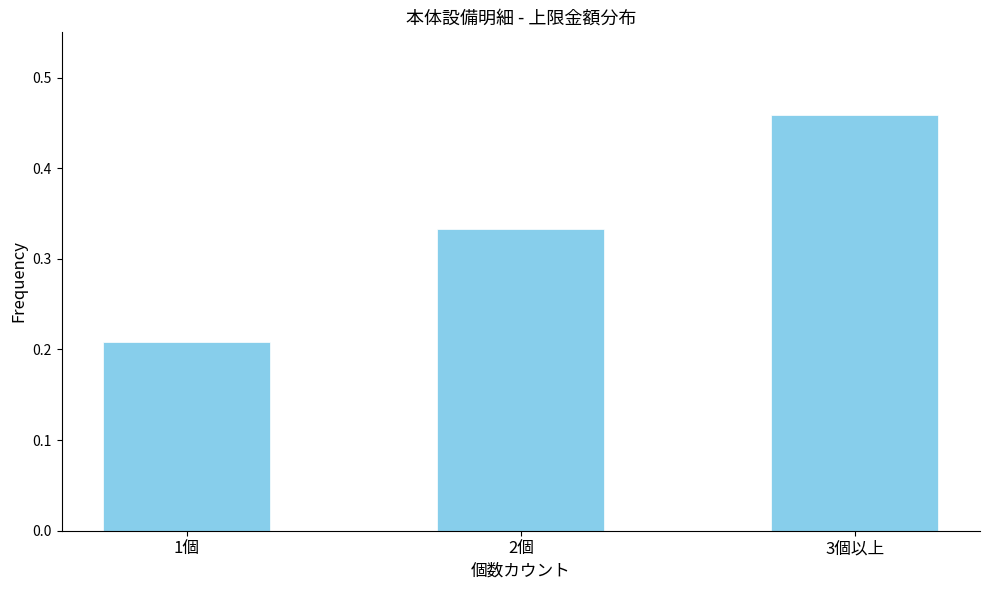

Where is the data nearest to the value 0?

1個